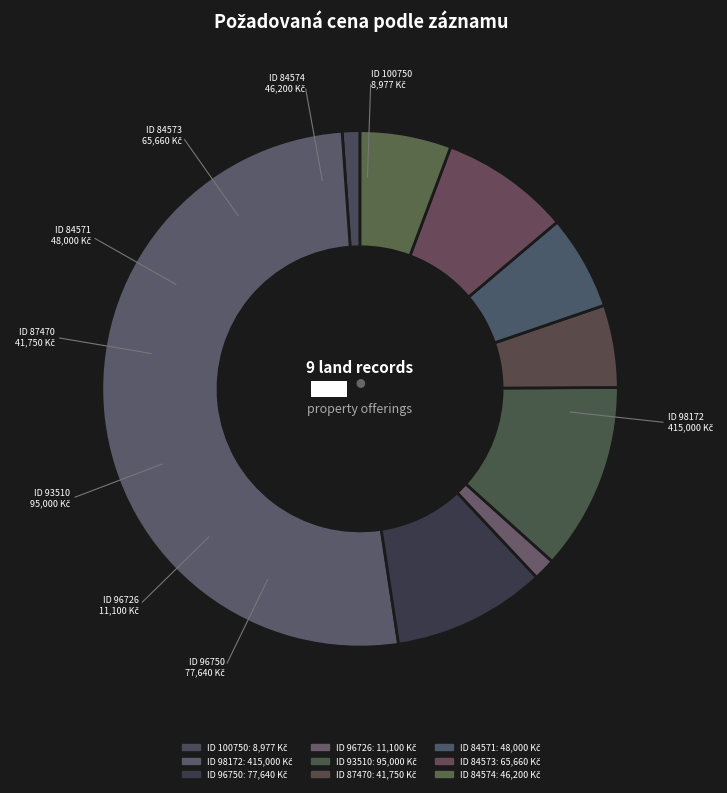

How many slices are in this pie chart?

9